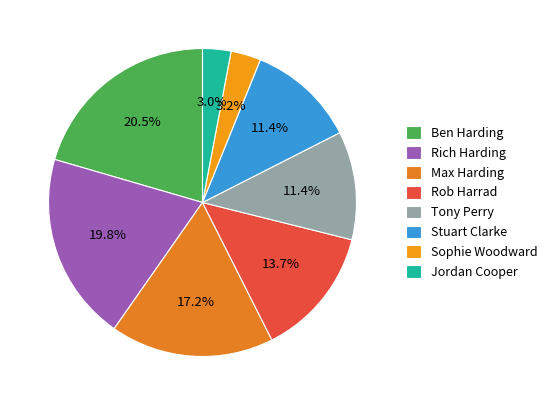

To the nearest percent, what percentage of the pie is Rob Harrad?

14%